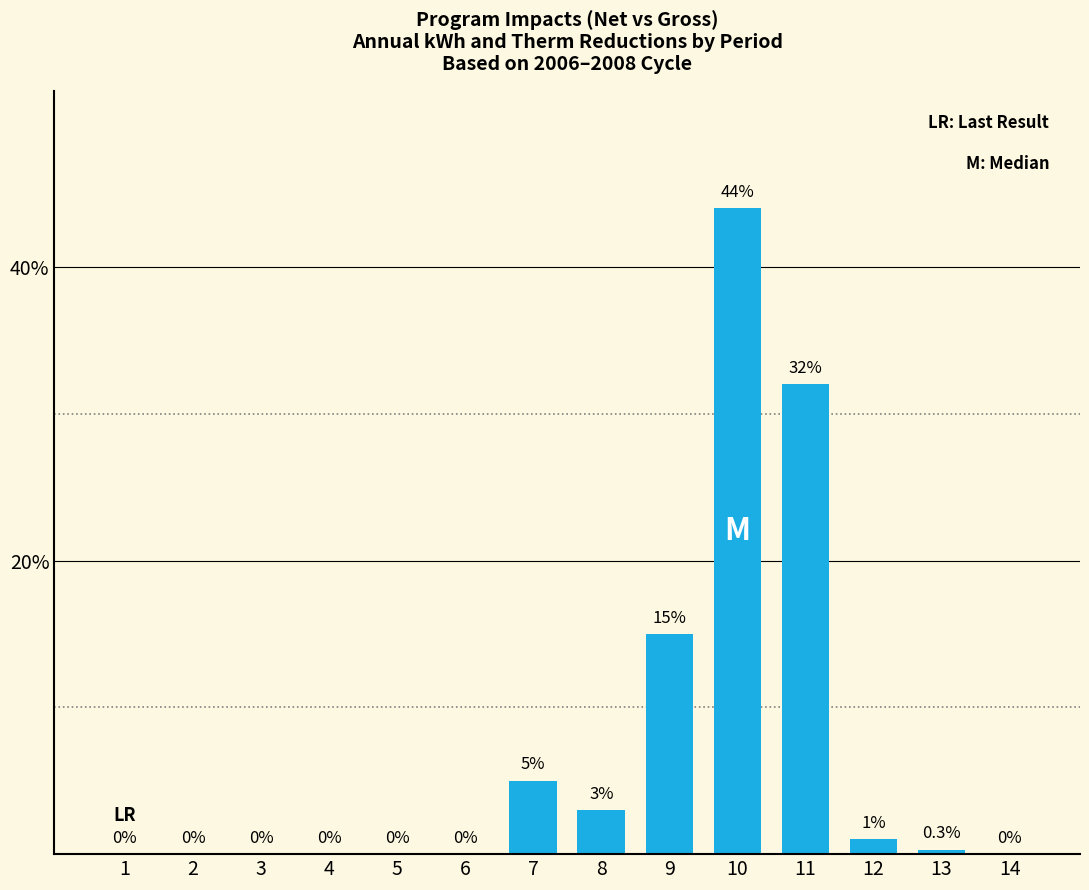

What is the maximum value shown in the chart?

44.0